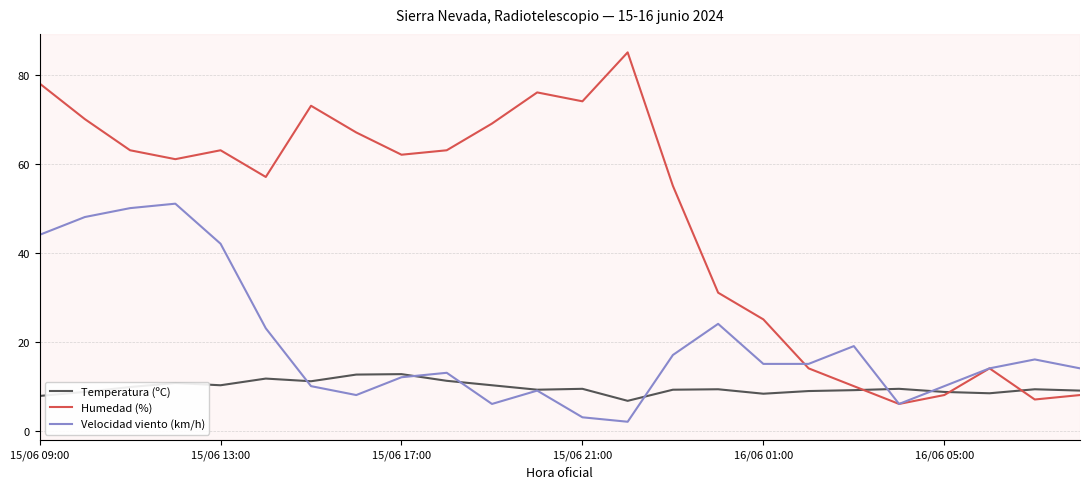

After their last crossing, which series has the higher values: Temperatura (ºC) or Humedad (%)?

Temperatura (ºC)